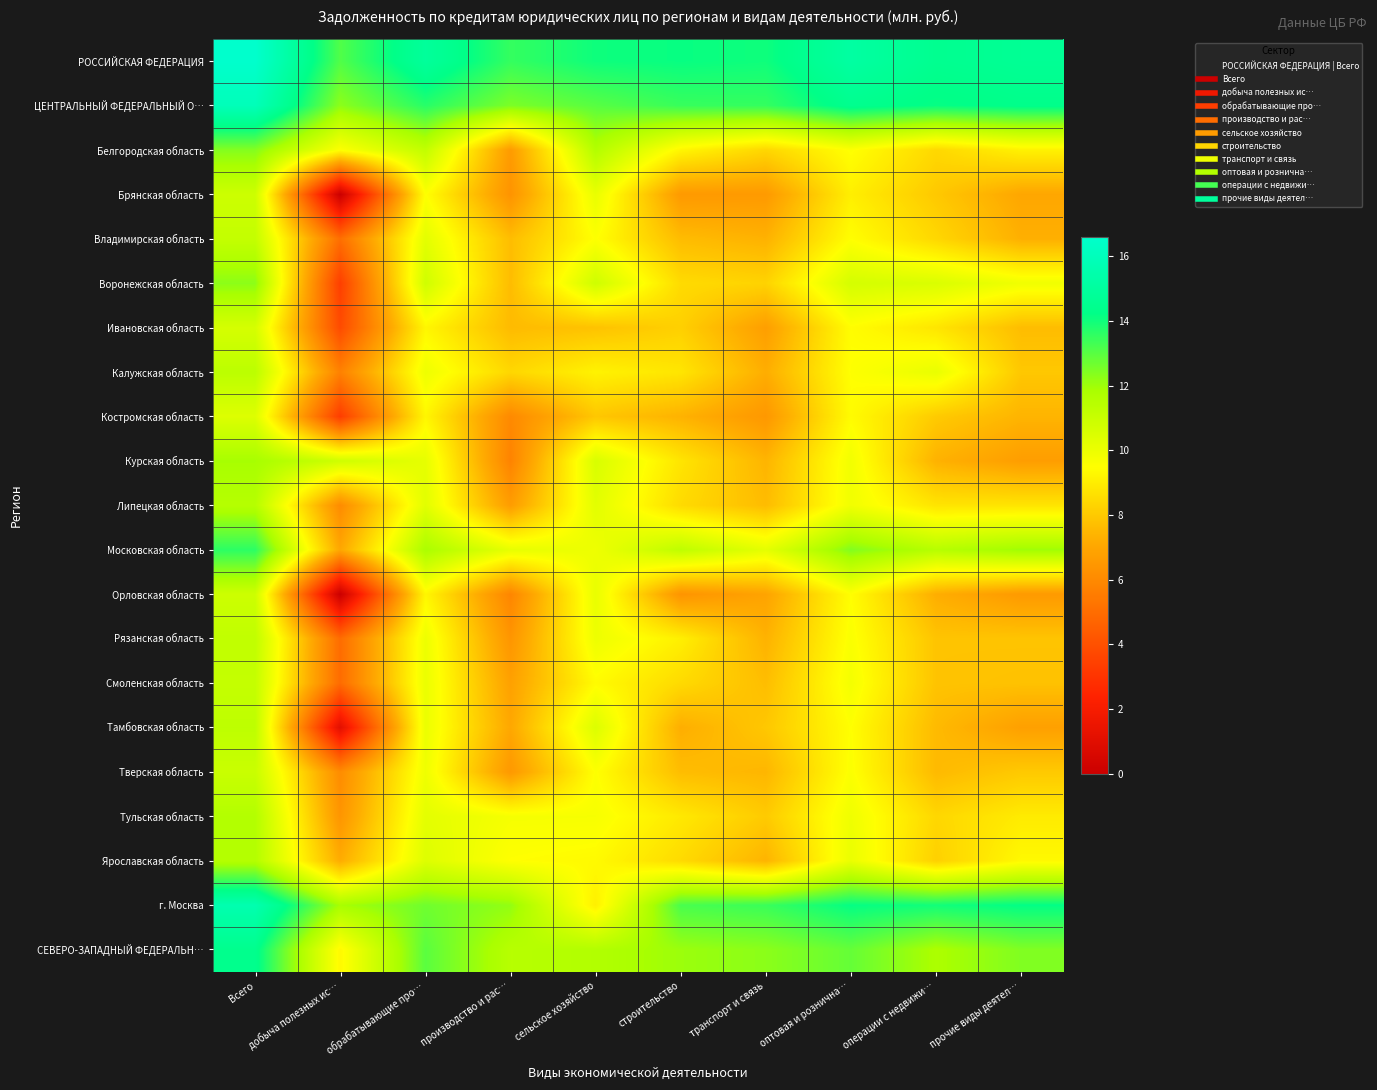

List the series in order of their peak value, highest first.

РОССИЙСКАЯ ФЕДЕРАЦИЯ, ЦЕНТРАЛЬНЫЙ ФЕДЕРАЛЬНЫЙ О…, г. Москва, СЕВЕРО-ЗАПАДНЫЙ ФЕДЕРАЛЬН…, Московская область, Белгородская область, Воронежская область, Курская область, Тульская область, Ярославская область, Липецкая область, Калужская область, Тамбовская область, Рязанская область, Владимирская область, Смоленская область, Тверская область, Брянская область, Орловская область, Ивановская область, Костромская область